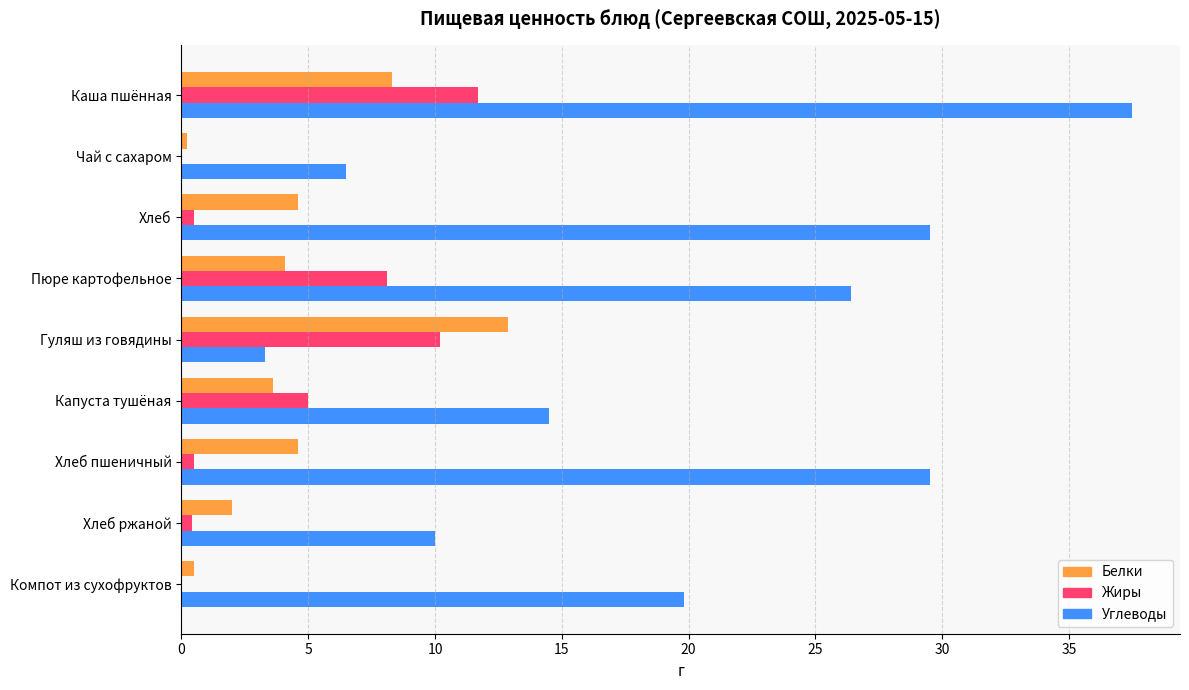

What is the sum of the Жиры values at Пюре картофельное and Каша пшённая?

19.8